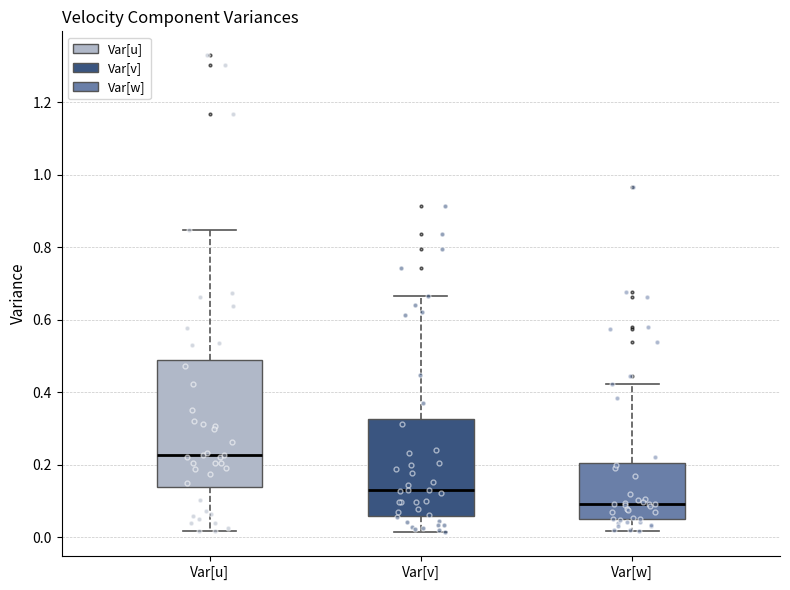

Reading left to right, transcribe this box plot: for each box, give where its median line is, the range the box spans, and where its two whiskers end, as read against the y-axis. The values are not printed on the chart, so give them approximately, as read against the axis.

Var[u]: median 0.22, box 0.14 to 0.48, whiskers 0.02 to 0.84
Var[v]: median 0.14, box 0.06 to 0.32, whiskers 0.02 to 0.66
Var[w]: median 0.10, box 0.04 to 0.20, whiskers 0.02 to 0.42